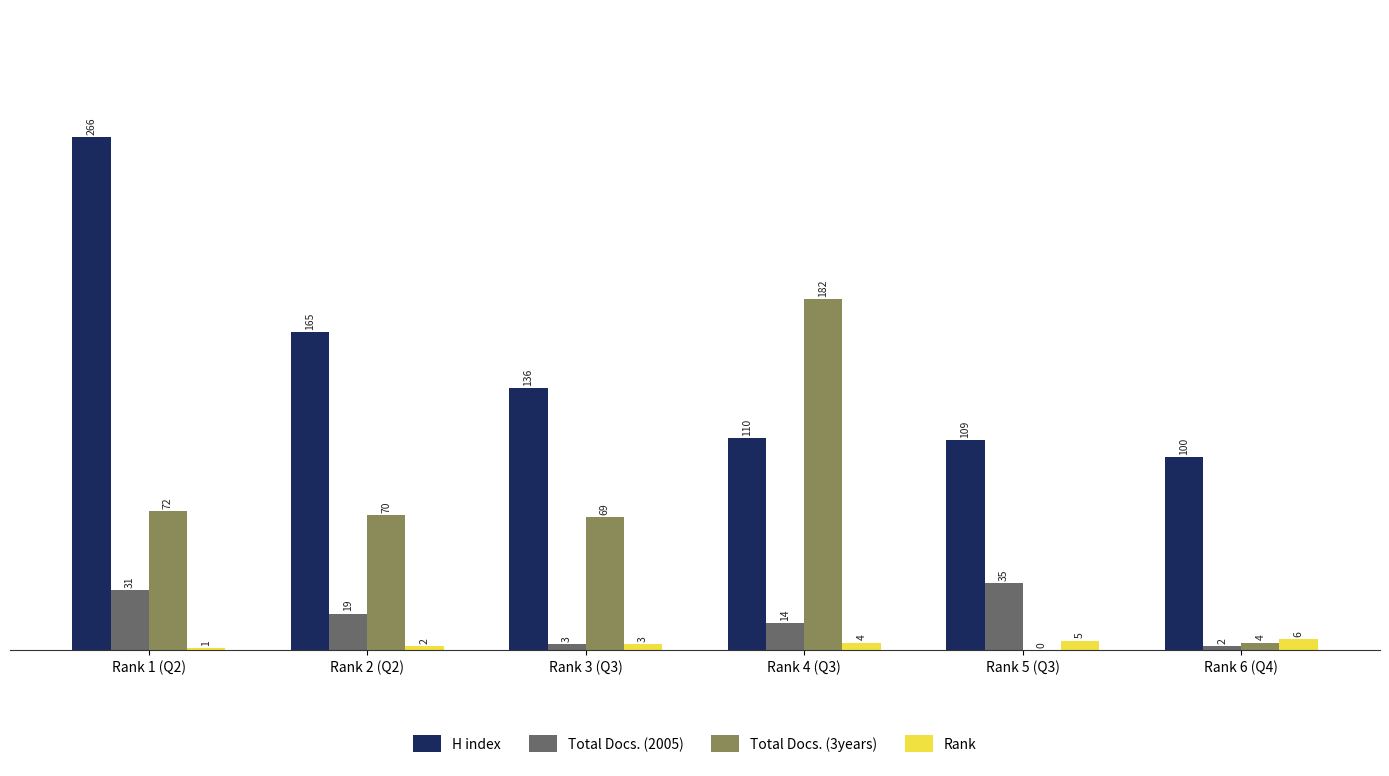

True or false: Rank has a value of 5 at Rank 5 (Q3).

True